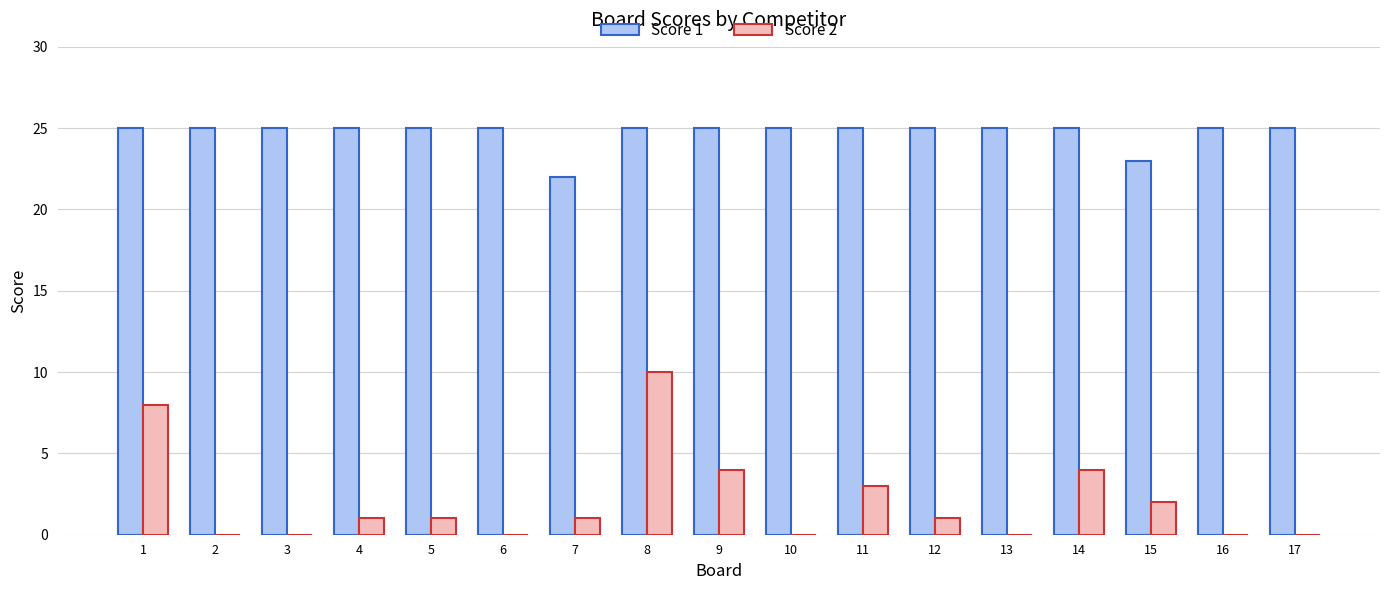

What is the total value across all series at 9?

29